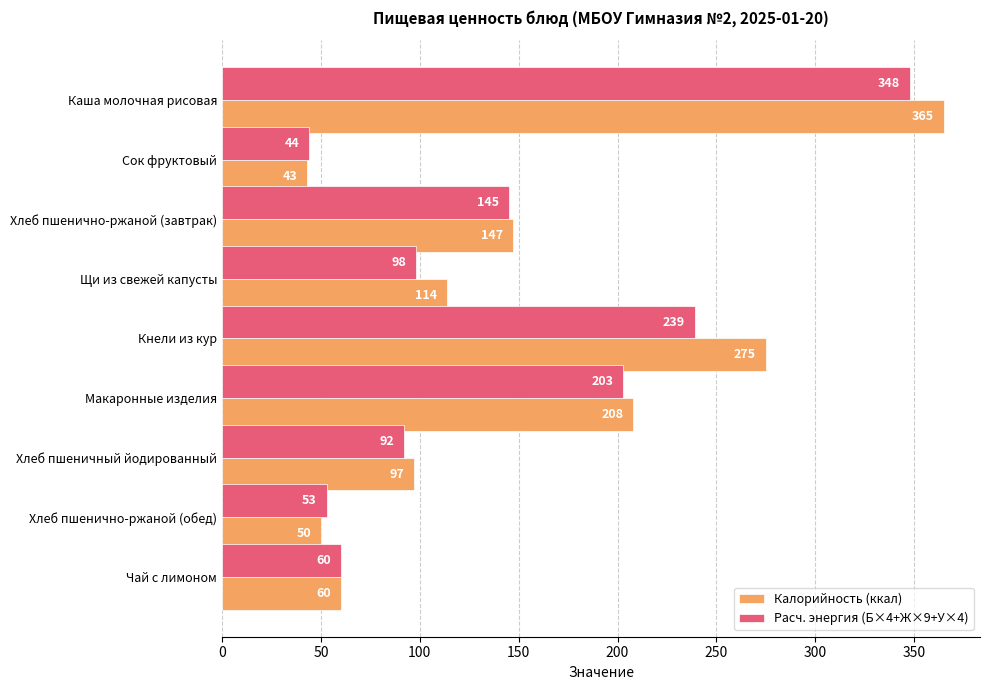

At how many categories does at least one series exceed 250?

2